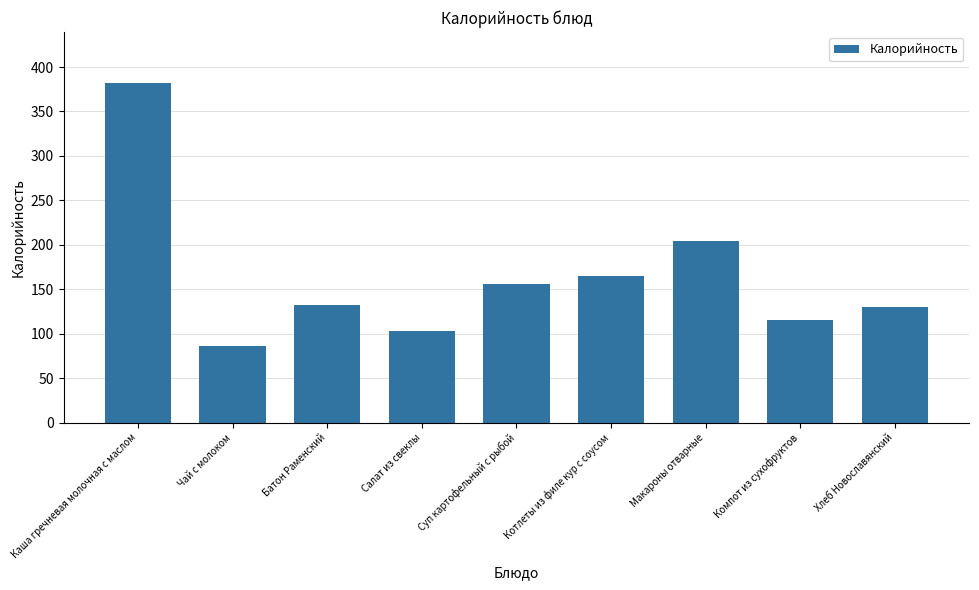

True or false: the data shows 204.0 at Макароны отварные.

True